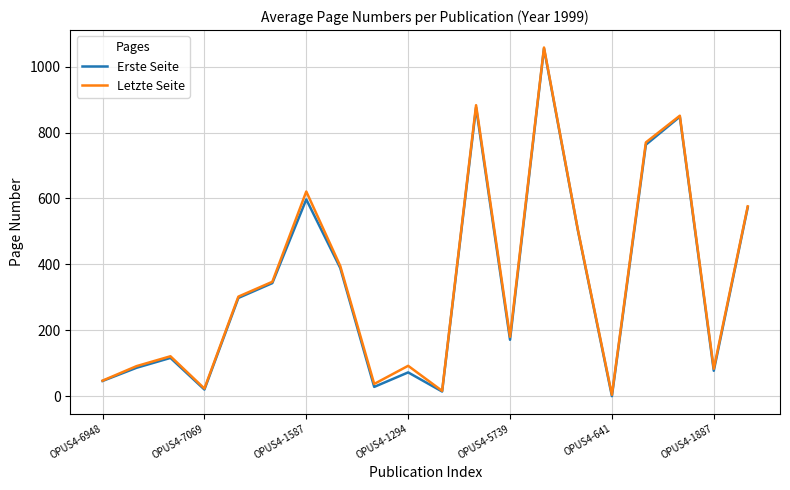

What is the maximum value for Letzte Seite?

1058